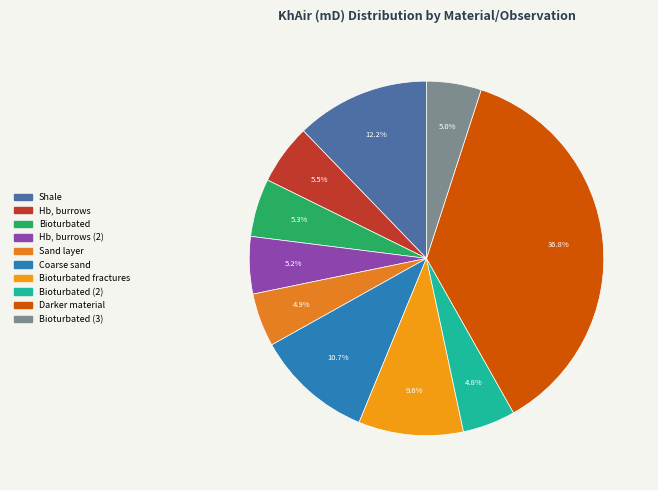

The Hb, burrows slice represents 5% of the pie. True or false?

True